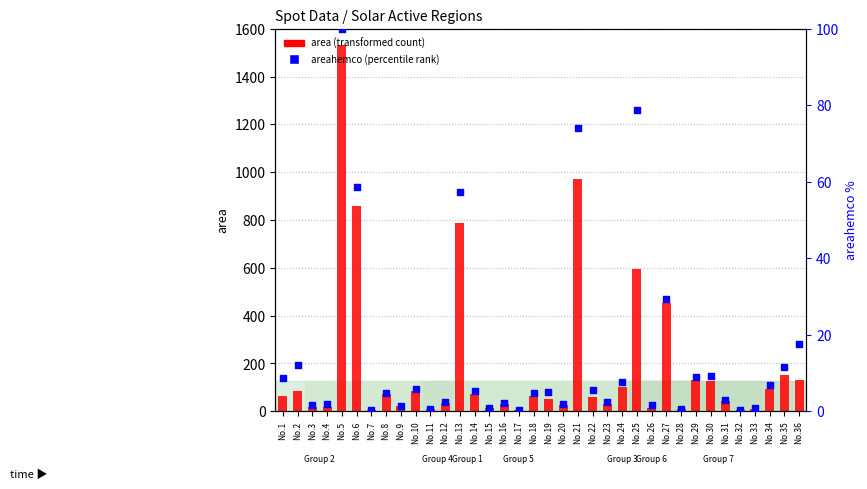

Which series contains the highest Y value?

area (transformed count)